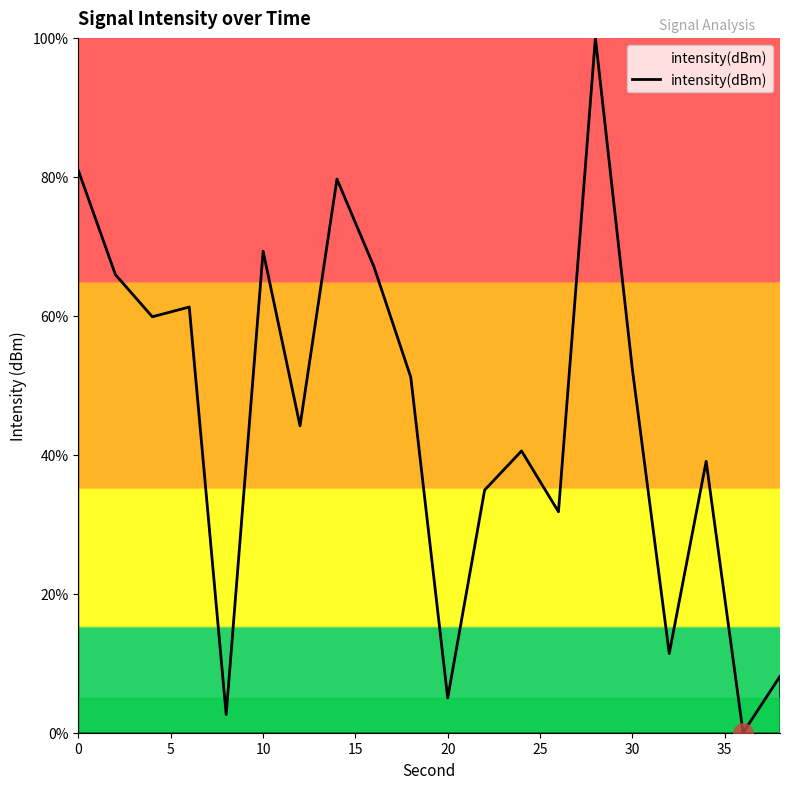

What is the maximum value shown in the chart?

100.0